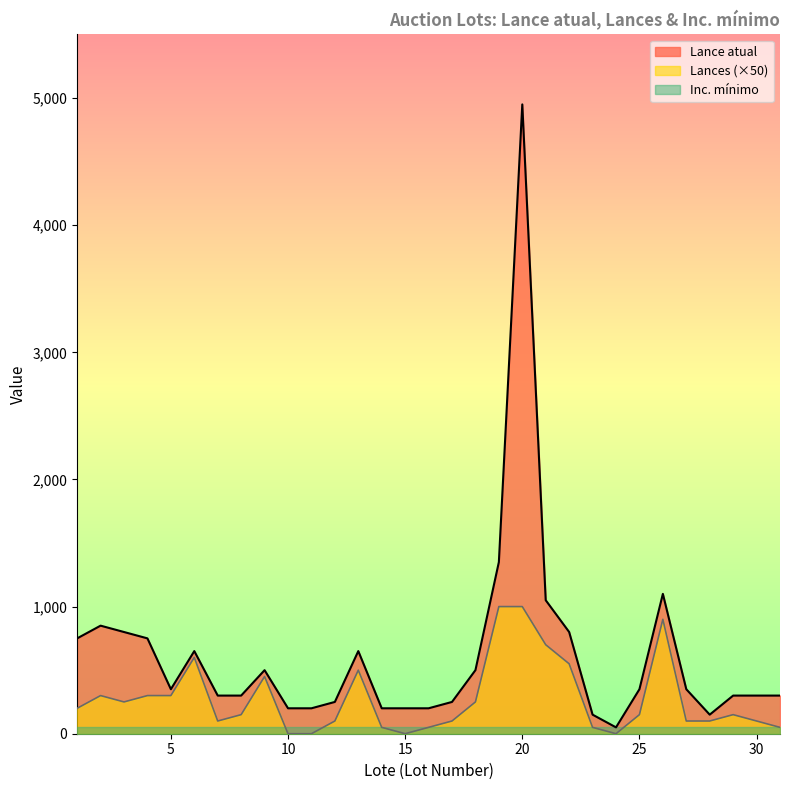

How many positive values does the Lances series have?

27